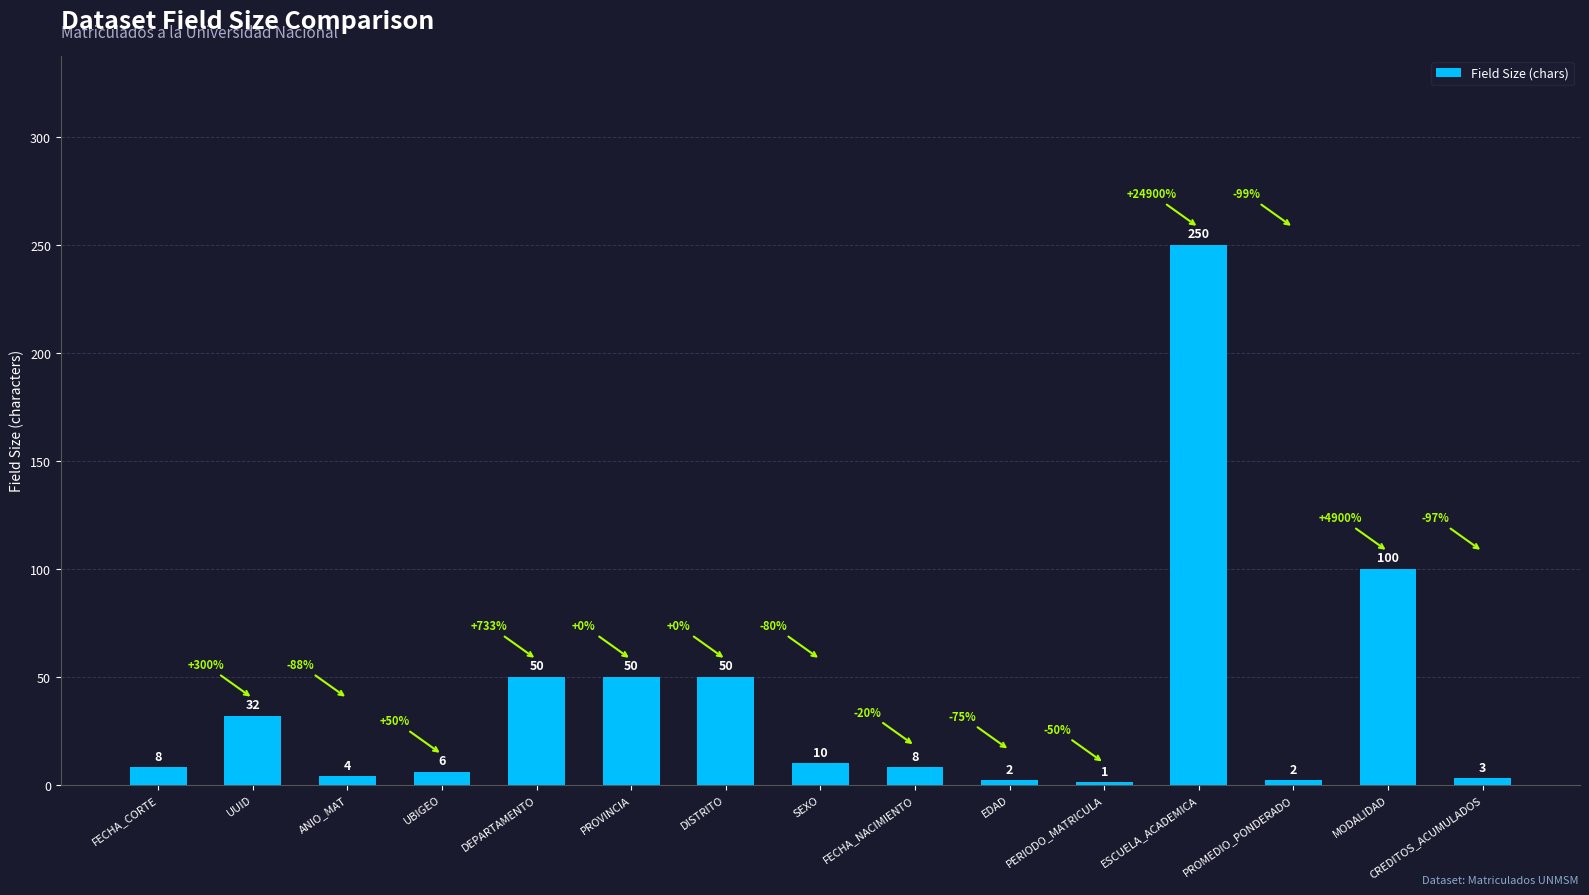

The value at DEPARTAMENTO is 35. True or false?

False